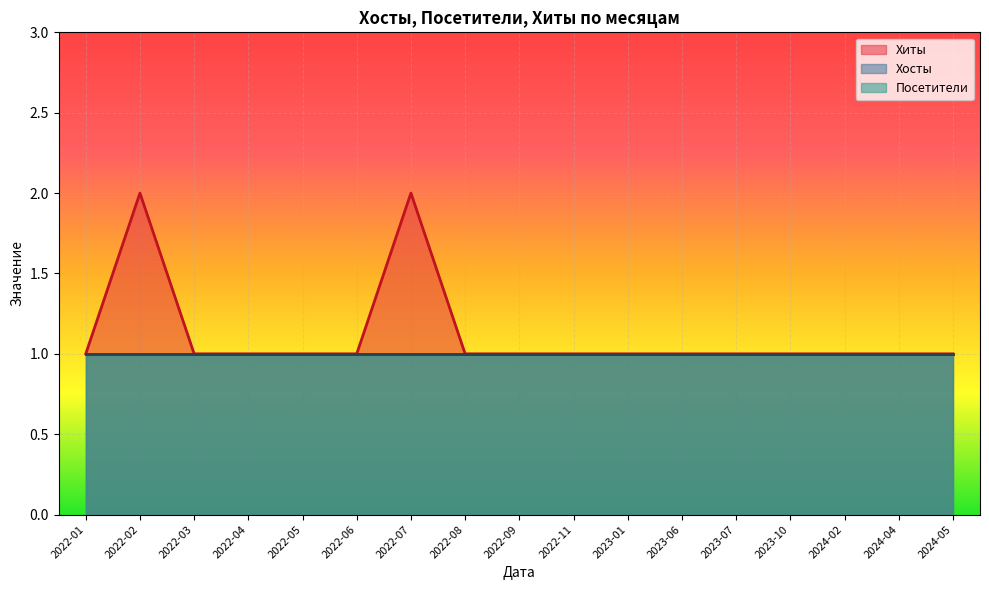

The Хиты series shows 2 at 2022-02. True or false?

True